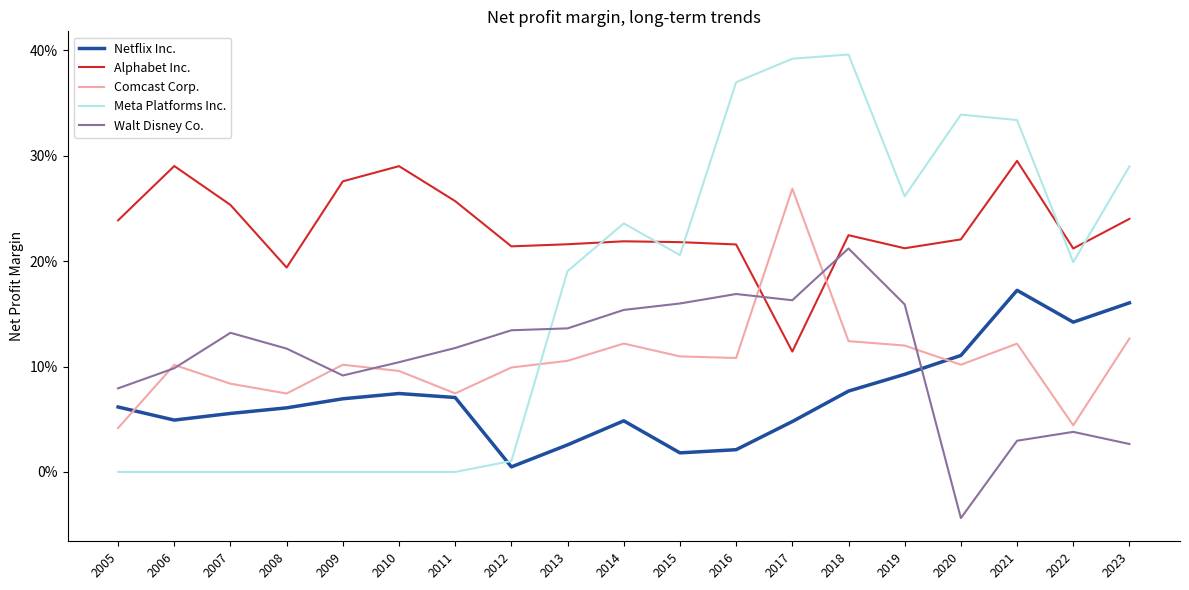

What is the average value of the Comcast Corp. series?

0.1